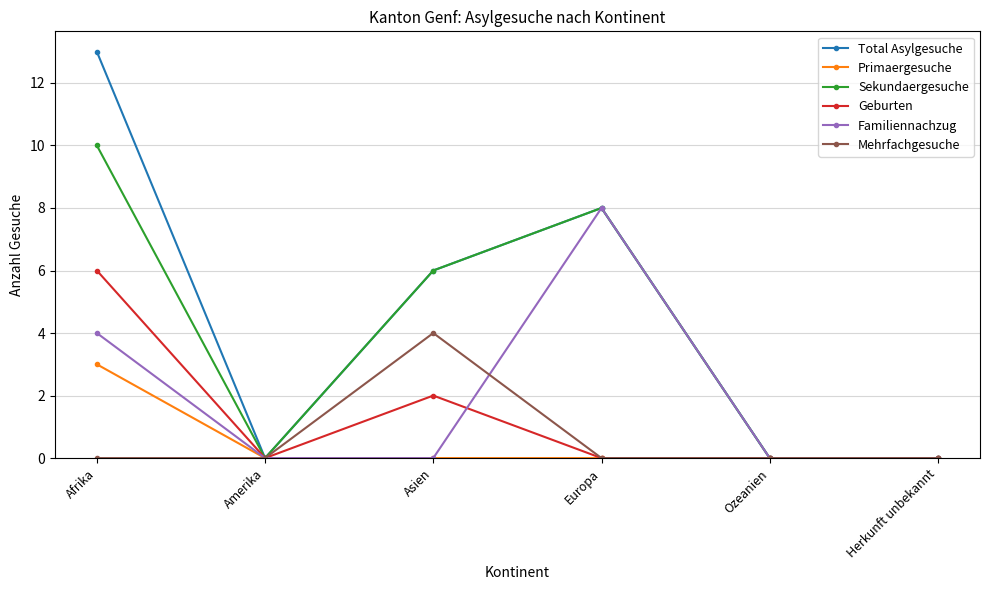

What is the label of the 4th point from the right?

Asien